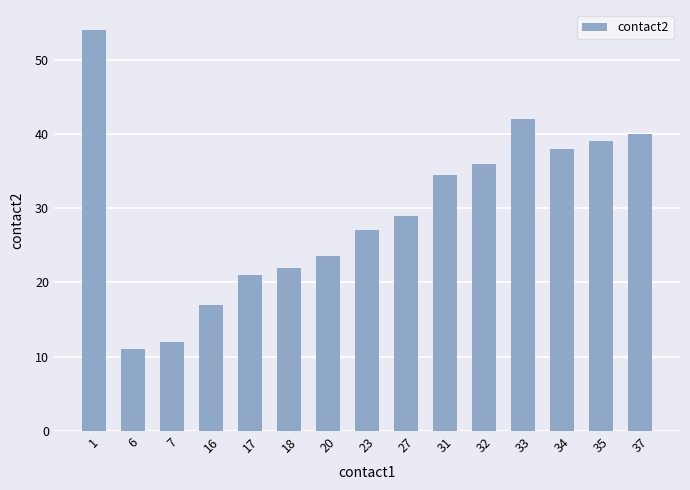

What is the sum of the values at 37 and 27?

69.0